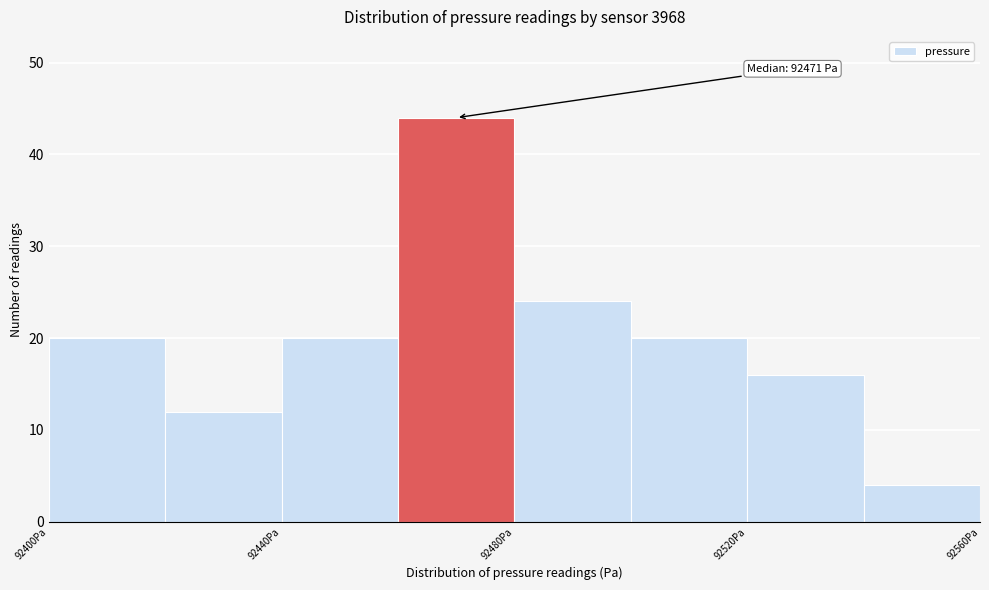

Over which range of the x-axis is the bar tallest?

92460 to 92480